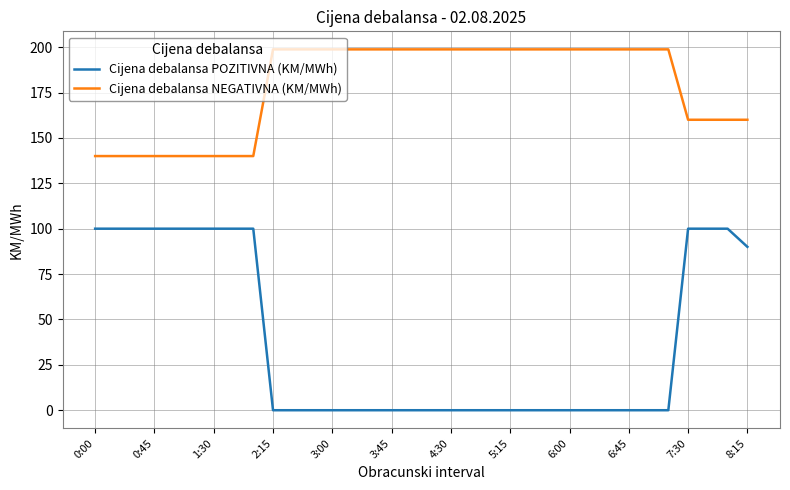

Which series has the largest total across all categories?

Cijena debalansa NEGATIVNA (KM/MWh)